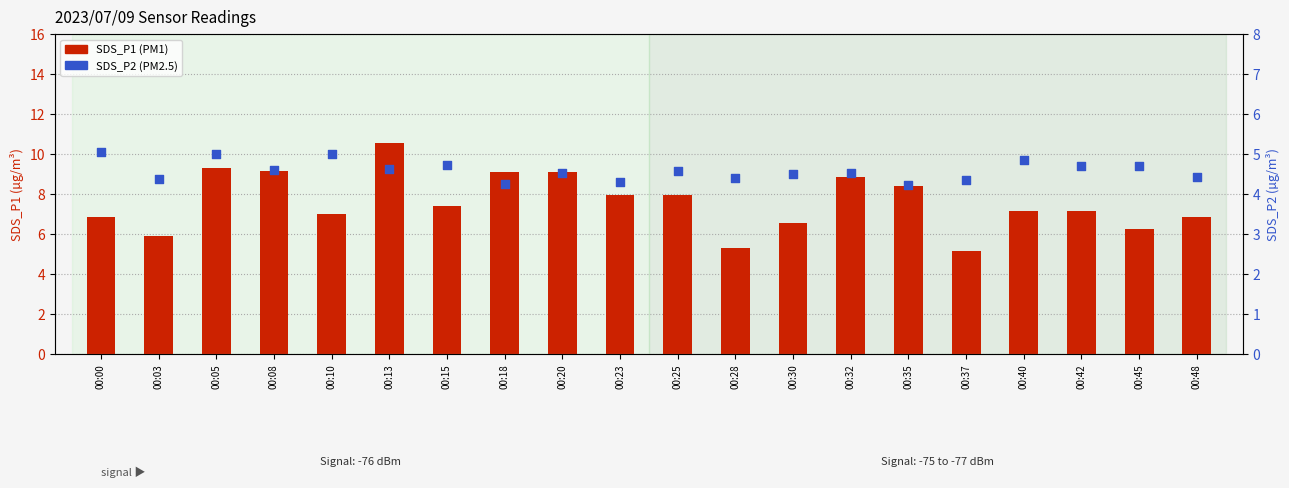

At how many categories does at least one series exceed 7?

13